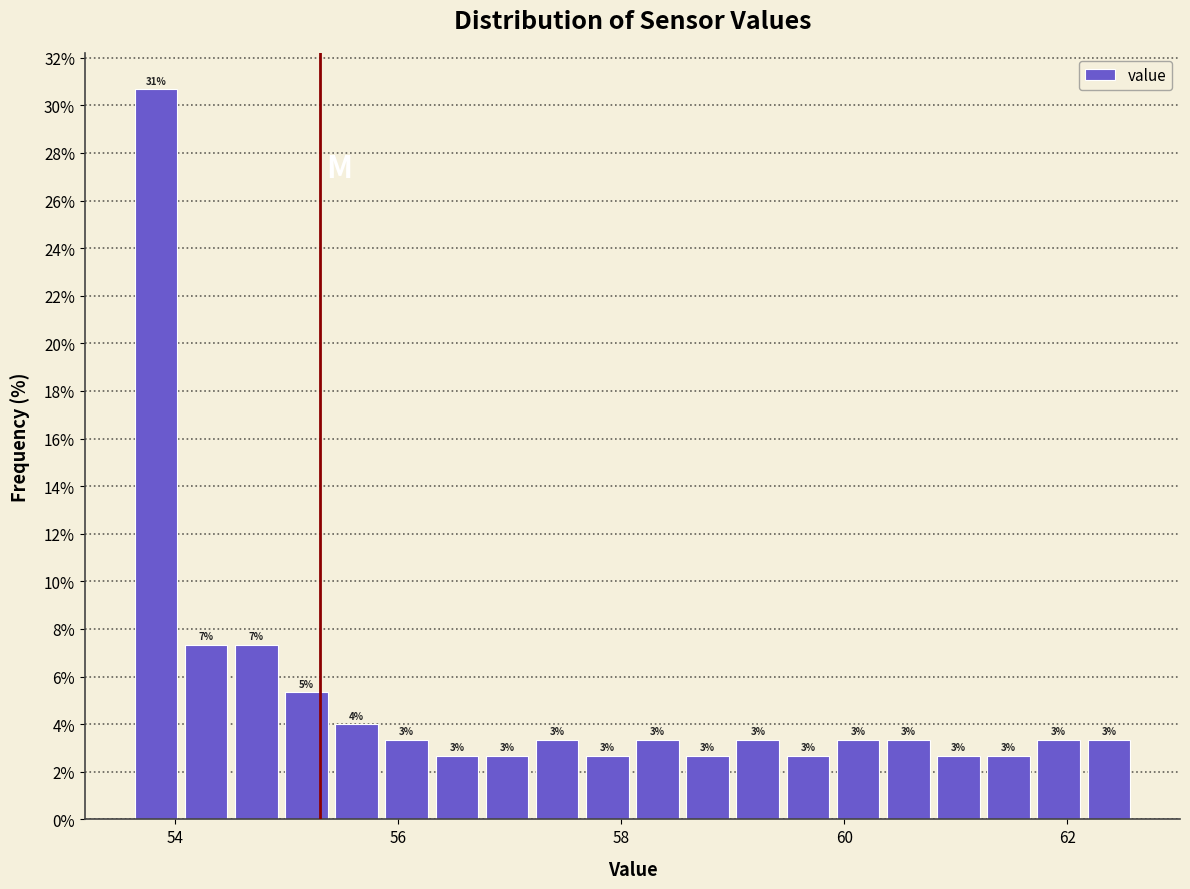

Read against the x-axis, roughly where is the centre of the tallest bar?

53.8